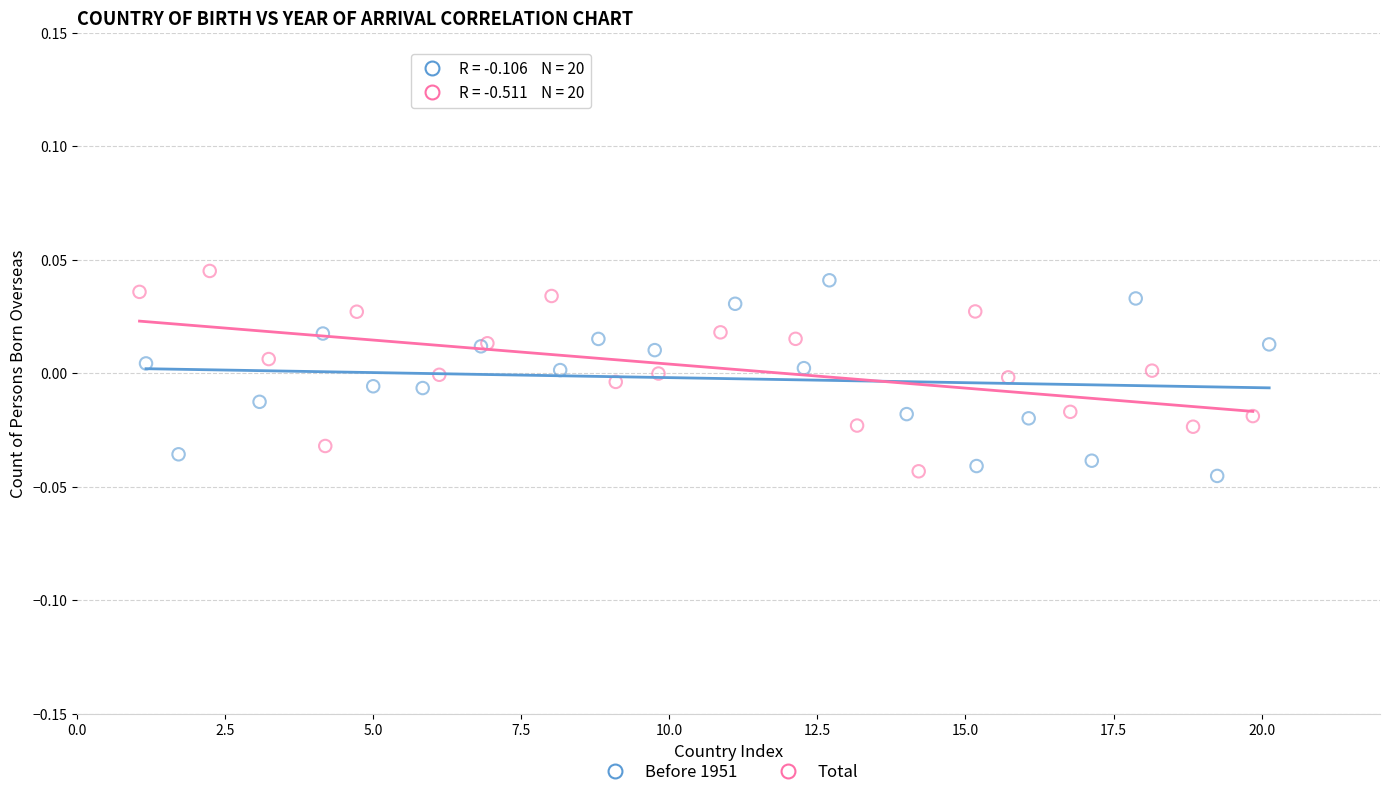

What are all the series names shown in the legend?

Before 1951, Total